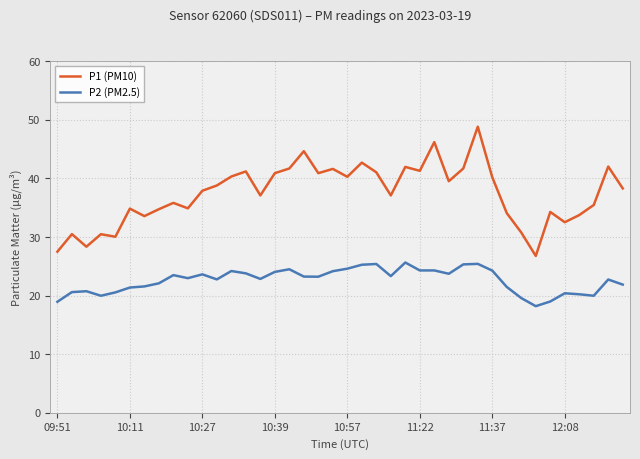

What is the value of the P2 (PM2.5) point at the 4th from the left?

20.0